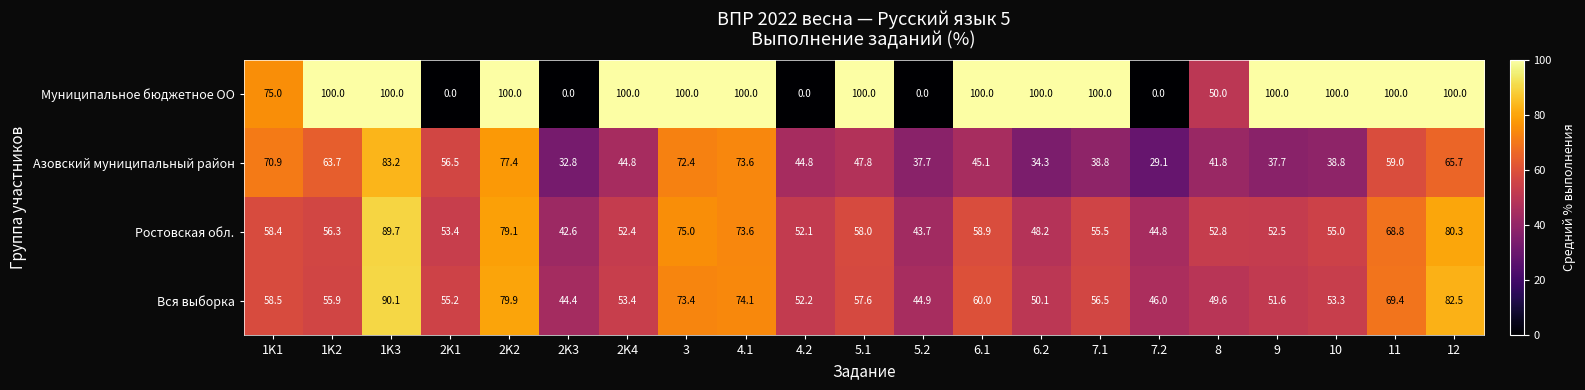

Between 1K1 and 12, which series saw the biggest shift?

Муниципальное бюджетное ОО